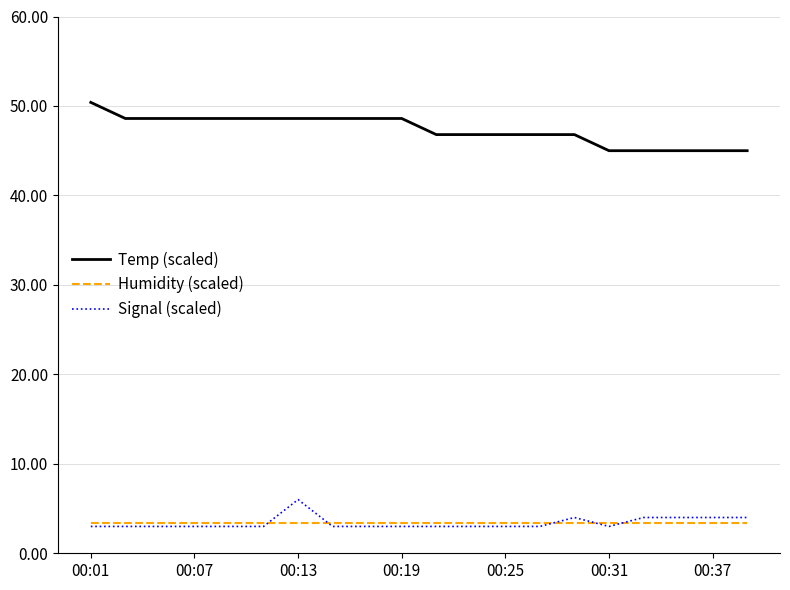

What is the maximum value shown in the chart?

50.4